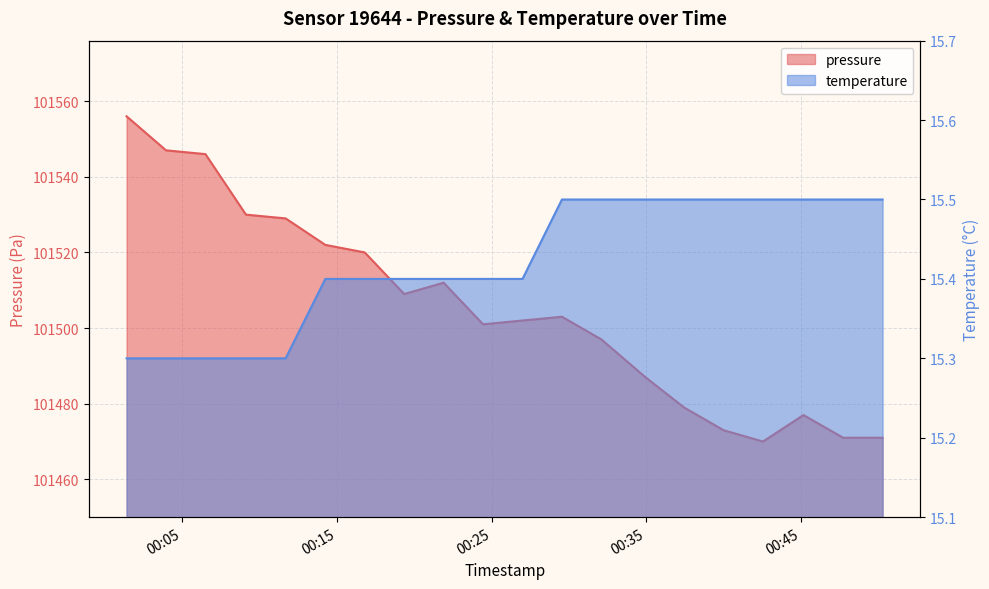

What is the difference between the highest and lowest values at 2023-06-04T00:37:27?

101463.5